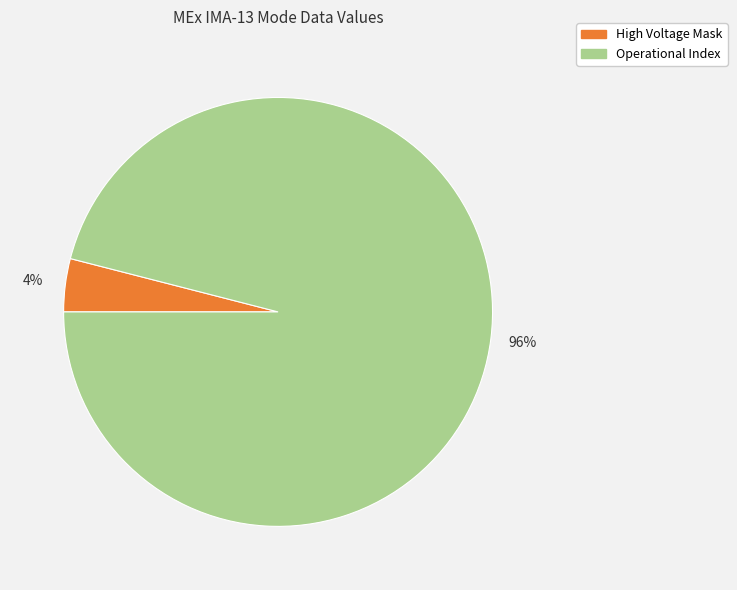

Is there a majority slice in this chart?

Yes